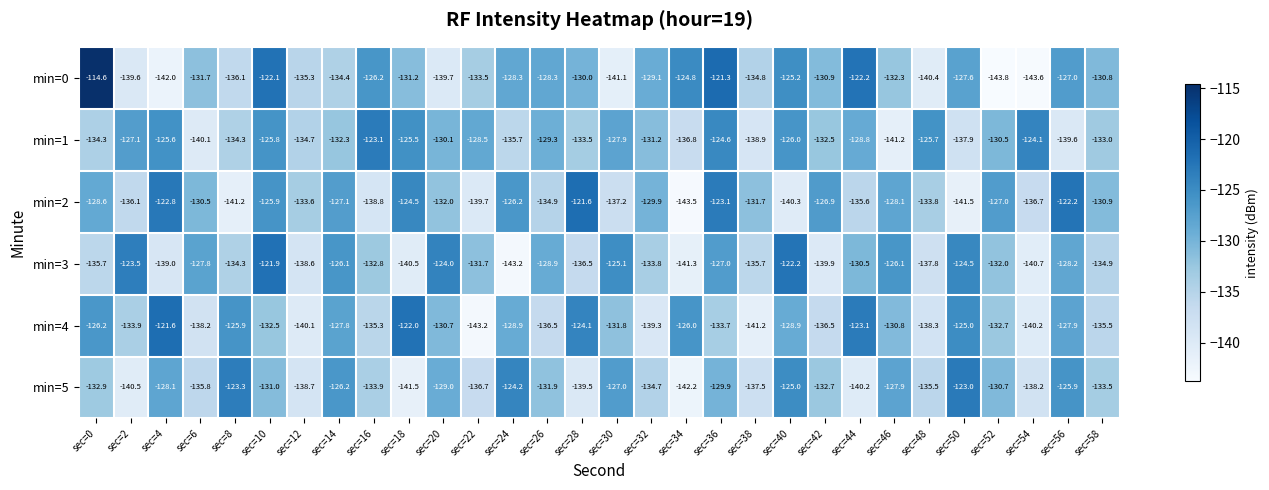

How many data points does each series have?

30